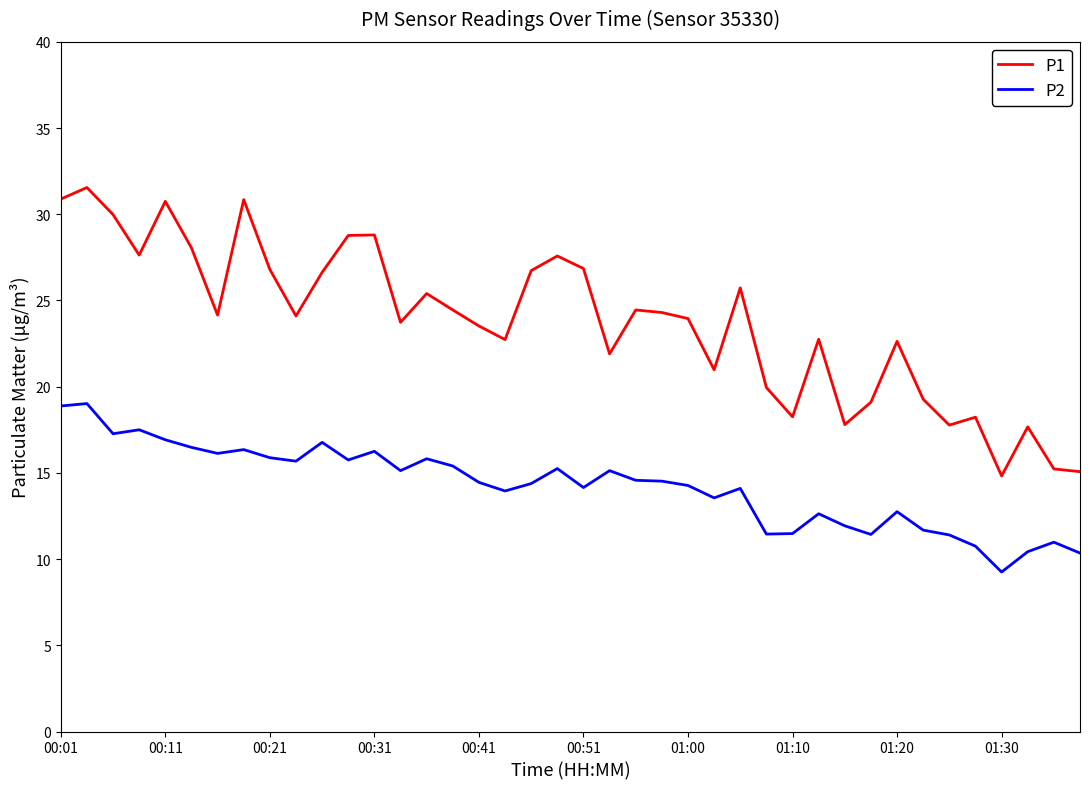

What is the difference between the maximum and minimum values in the P2 series?

9.8